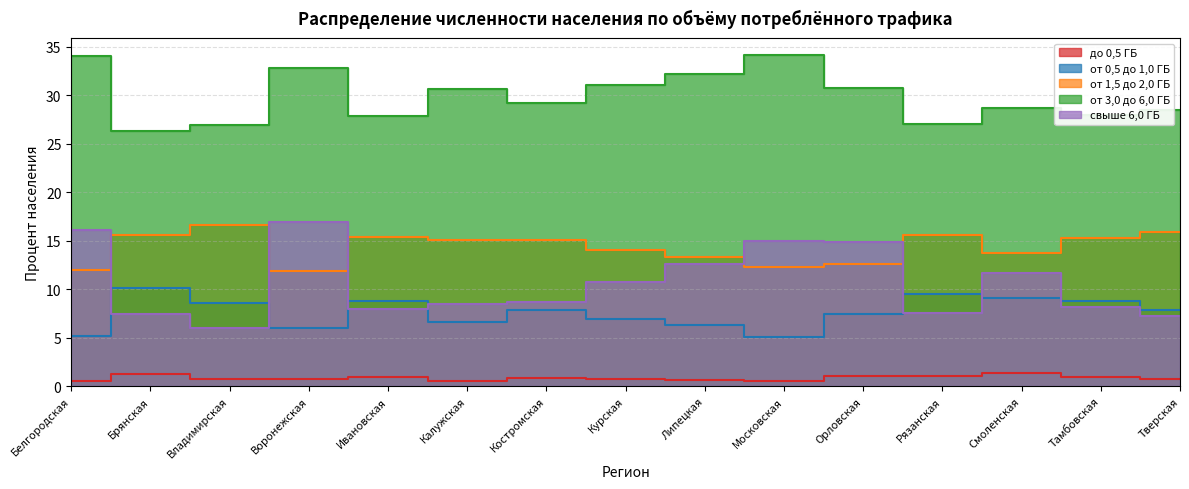

How many data points in свыше 6,0 ГБ are less than 8?

4